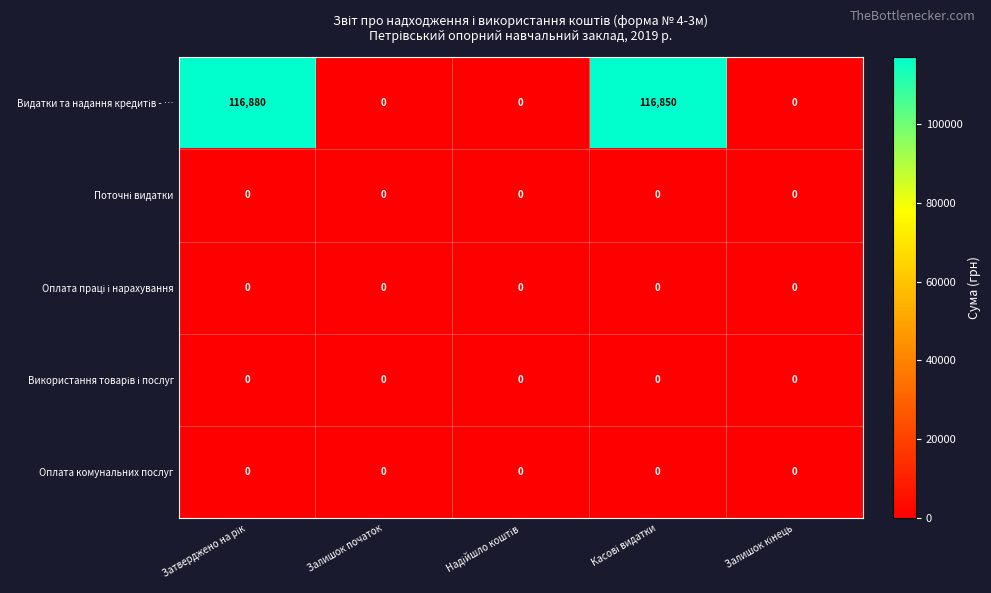

The Оплата комунальних послуг series shows 0 at Залишок початок. True or false?

True